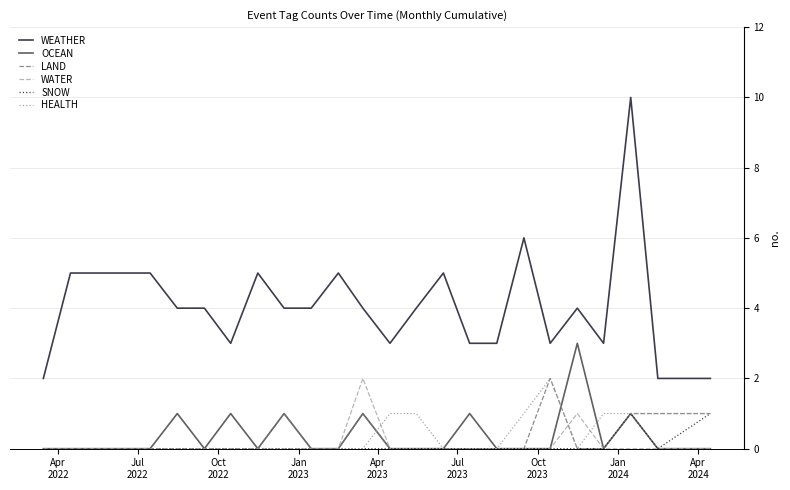

Which series has the widest spread of values?

WEATHER